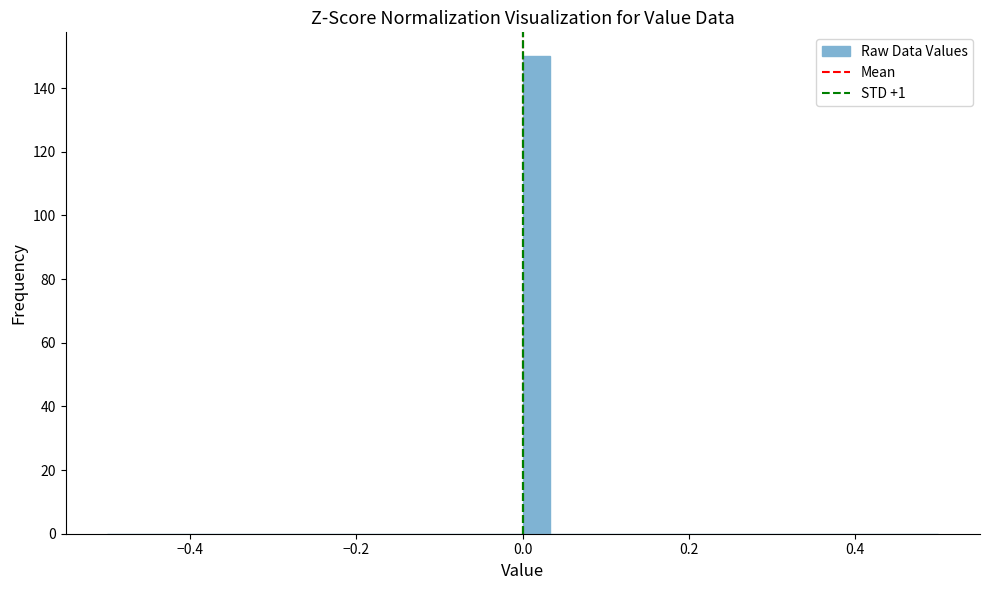

Read against the x-axis, roughly where is the centre of the tallest bar?

0.02